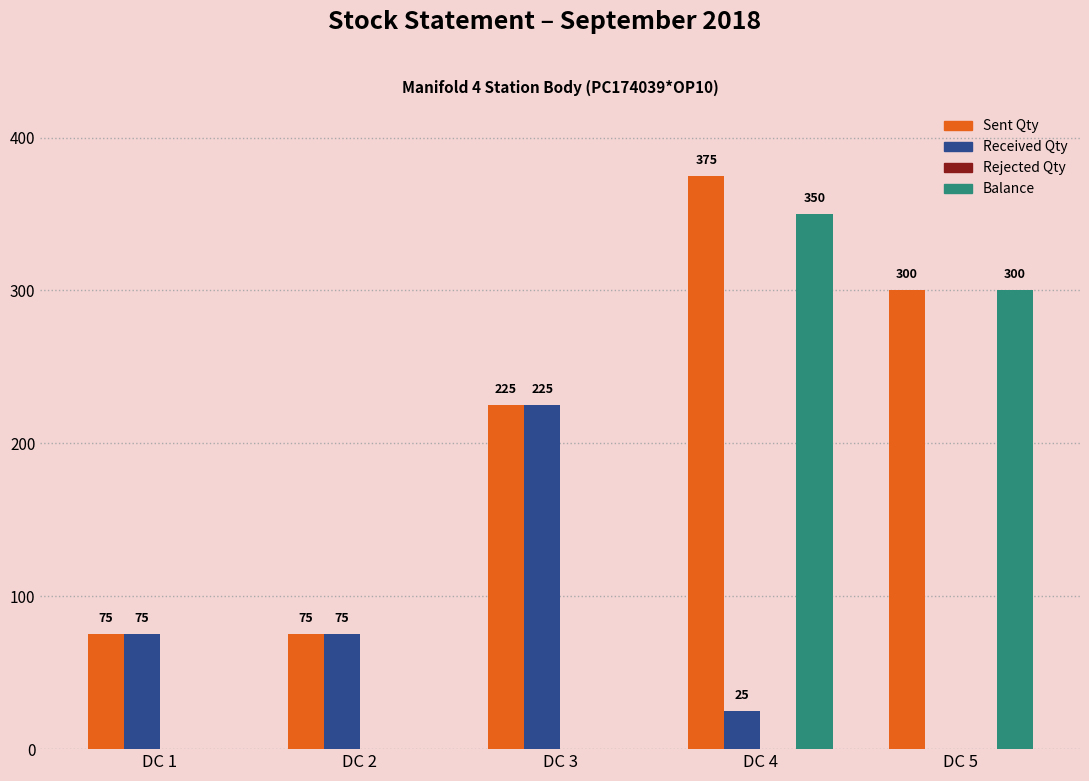

Between DC 4 and DC 5, which series saw the biggest shift?

Sent Qty